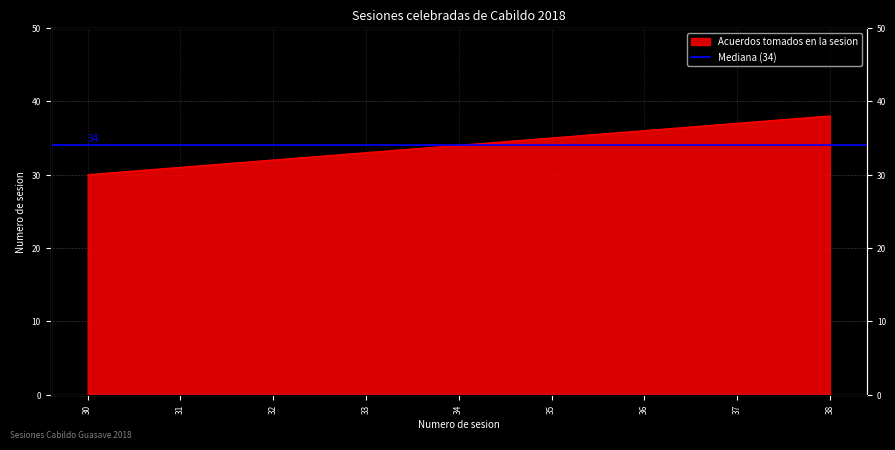

What is the difference between the second highest and second lowest values?

6